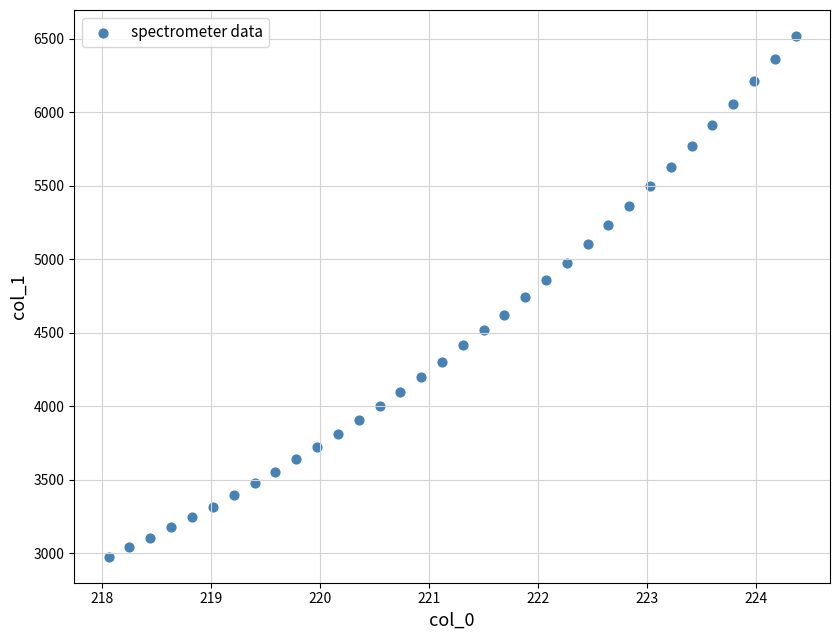

What is the range of Y values (max minus min)?

3543.3